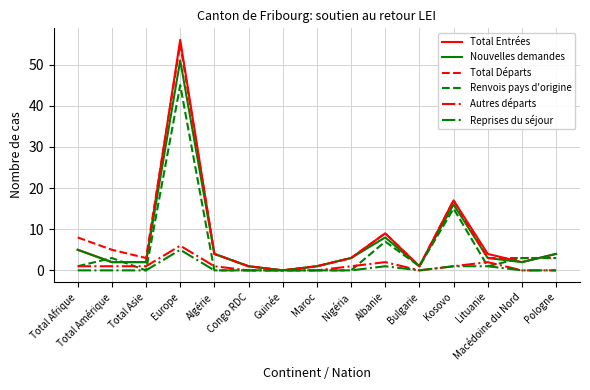

Which series has the largest range (max minus min)?

Total Entrées